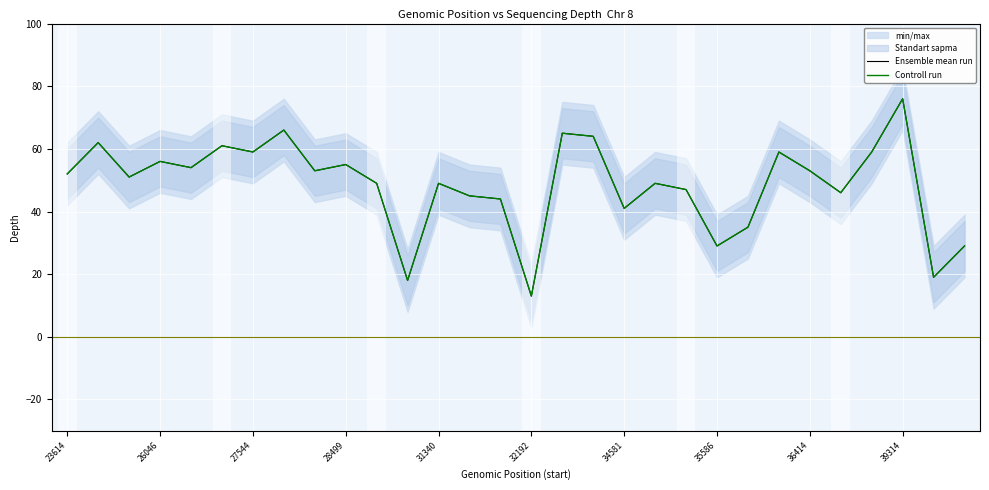

Rank the series at 17 from lowest to highest value.

Ensemble mean run, Controll run